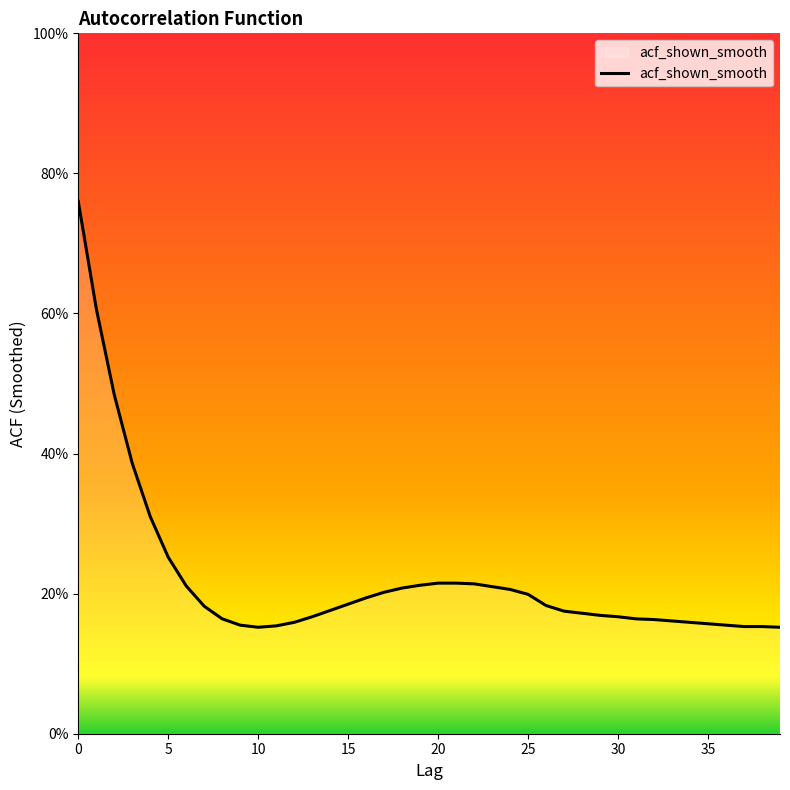

At which category does the data reach its first local valley?

10